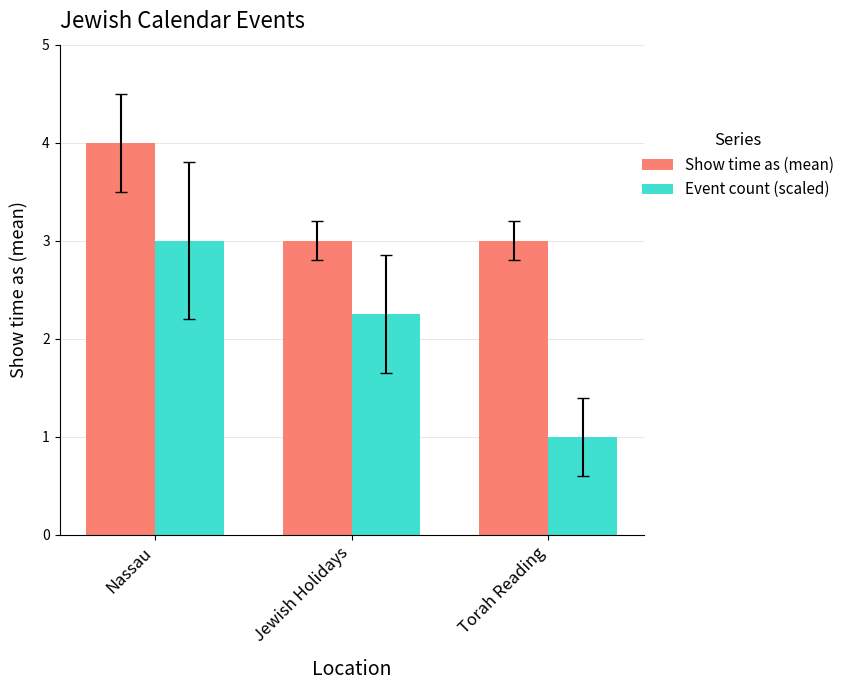

List the series in order of their peak value, highest first.

Show time as (mean), Event count (scaled)